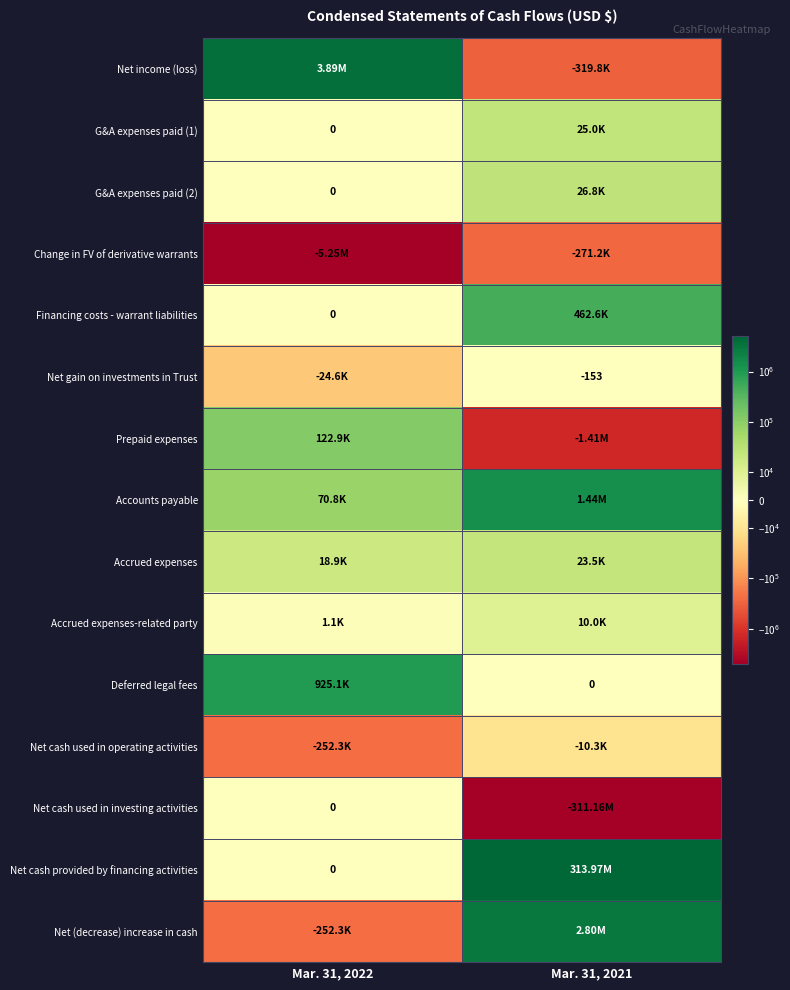

List the series in order of their peak value, lowest first.

Change in FV of derivative warrants, Net cash used in operating activities, Net gain on investments in Trust, Net cash used in investing activities, Accrued expenses-related party, Accrued expenses, G&A expenses paid (1), G&A expenses paid (2), Prepaid expenses, Financing costs - warrant liabilities, Deferred legal fees, Accounts payable, Net (decrease) increase in cash, Net income (loss), Net cash provided by financing activities